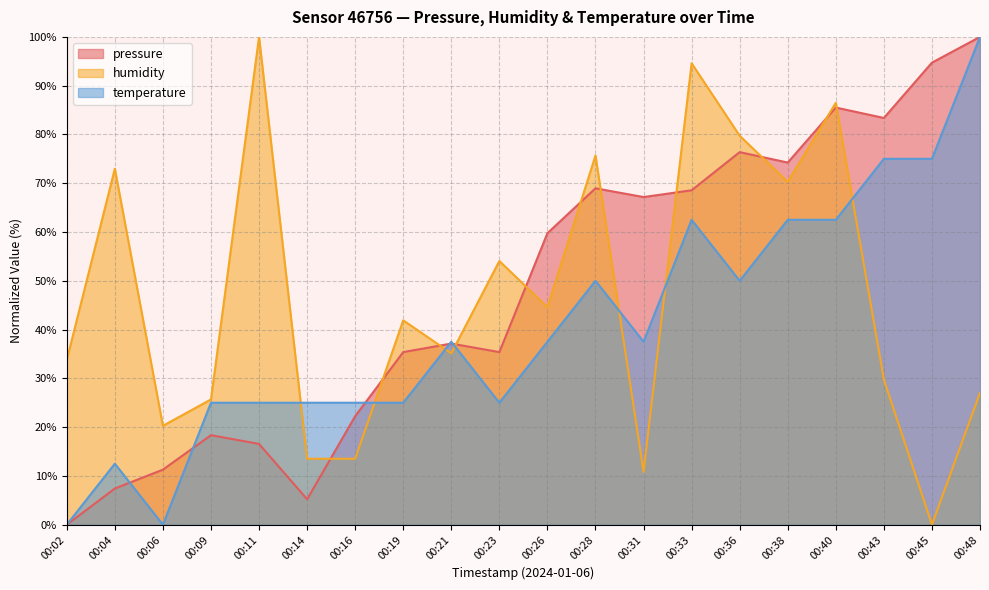

At which category does temperature reach its first local peak?

00:04